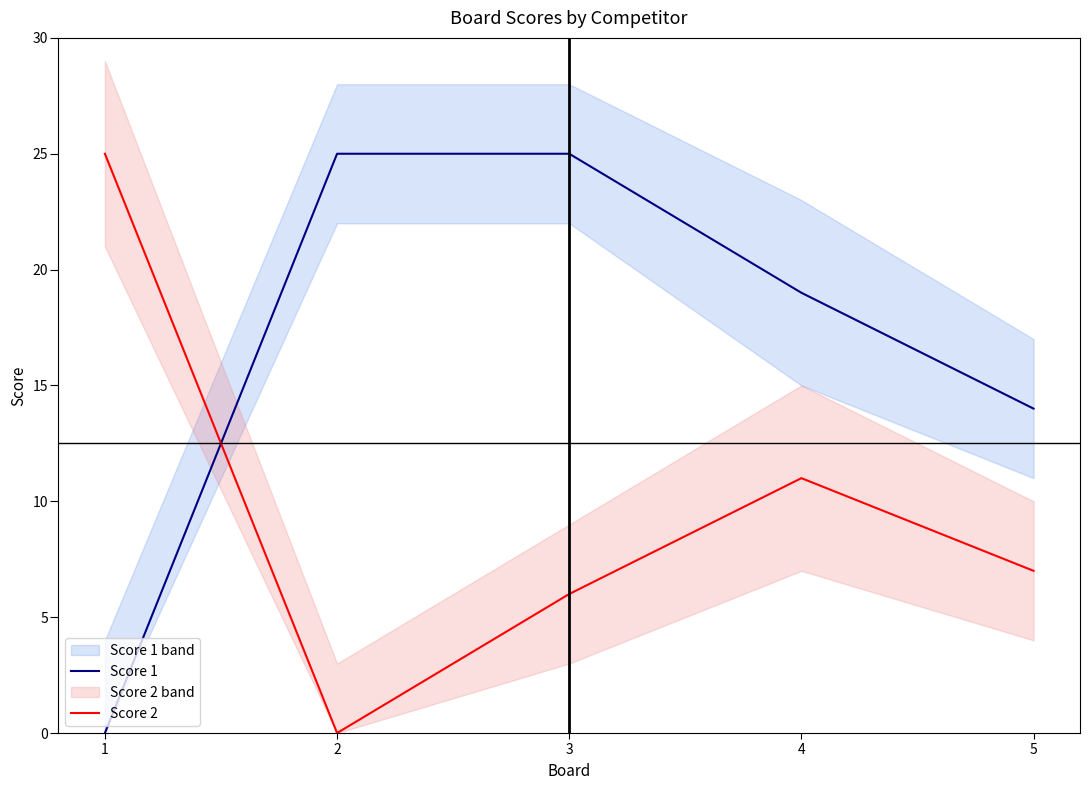

At which label does Score 1 first exceed 19?

2